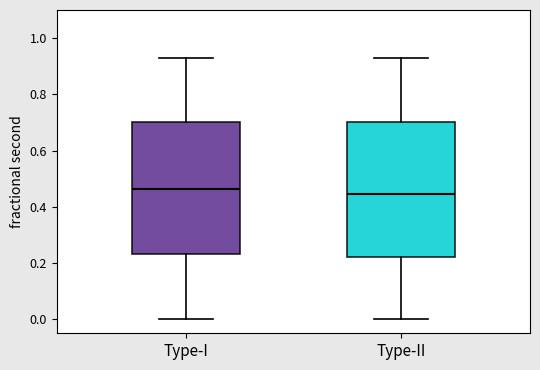

Reading left to right, transcribe this box plot: for each box, give where its median line is, the range the box spans, and where its two whiskers end, as read against the y-axis. The values are not printed on the chart, so give them approximately, as read against the axis.

Type-I: median 0.46, box 0.24 to 0.70, whiskers 0.00 to 0.92
Type-II: median 0.44, box 0.22 to 0.70, whiskers 0.00 to 0.92